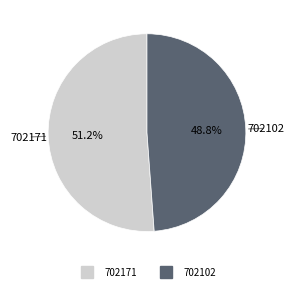

The 702102 slice represents 49% of the pie. True or false?

True